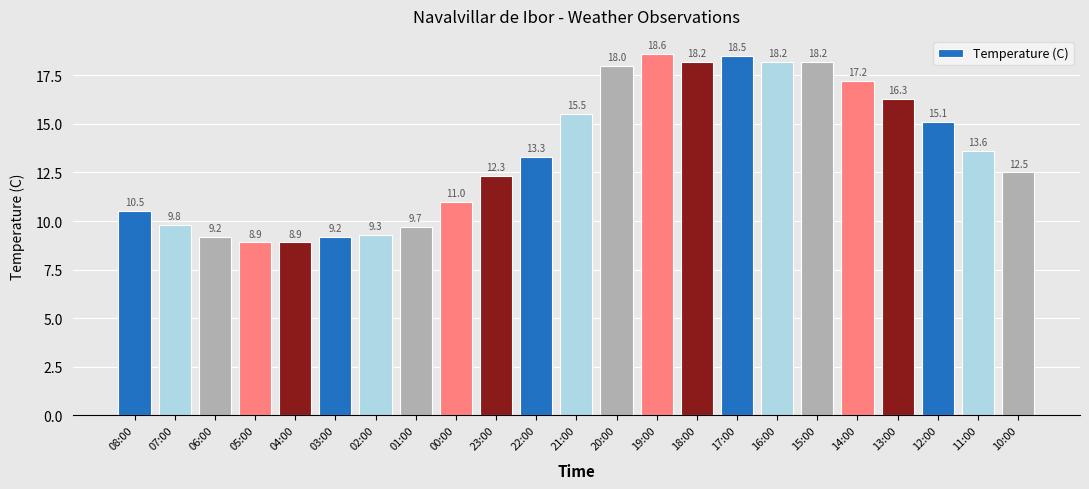

What is the average value?

13.6